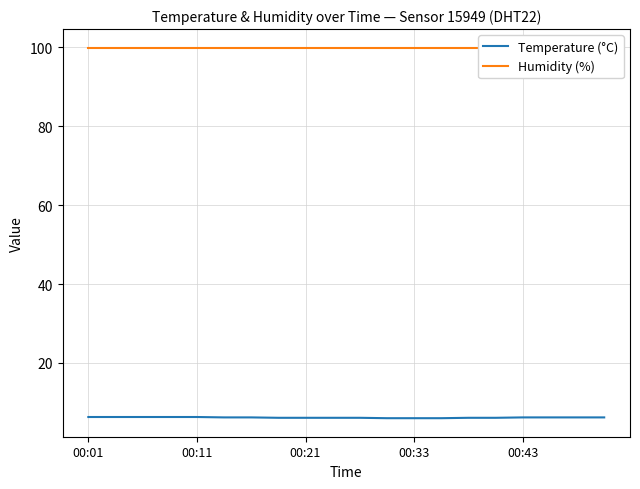

Is it true that Temperature (°C) equals 6.3 at 00:33?

True